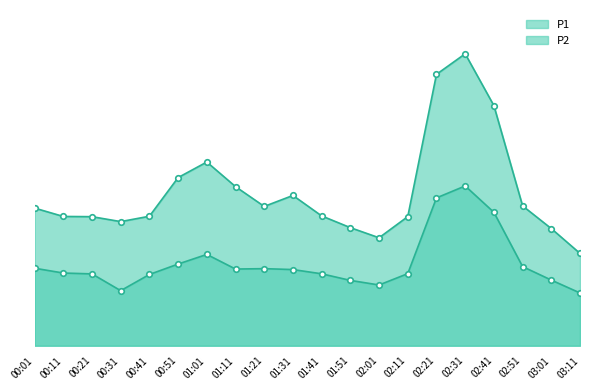

What is the greatest value displayed?

95.2